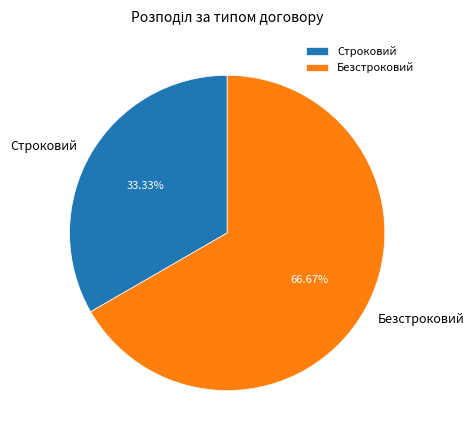

To the nearest percent, what is the difference between the largest and smallest slice percentages?

33%